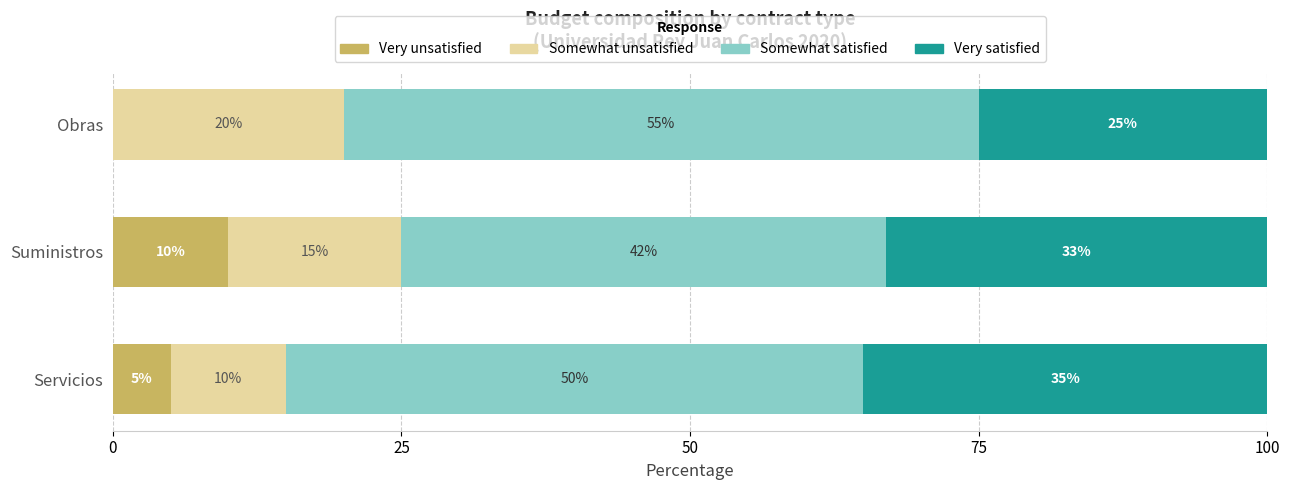

How many Very unsatisfied values are between 0 and 10?

3